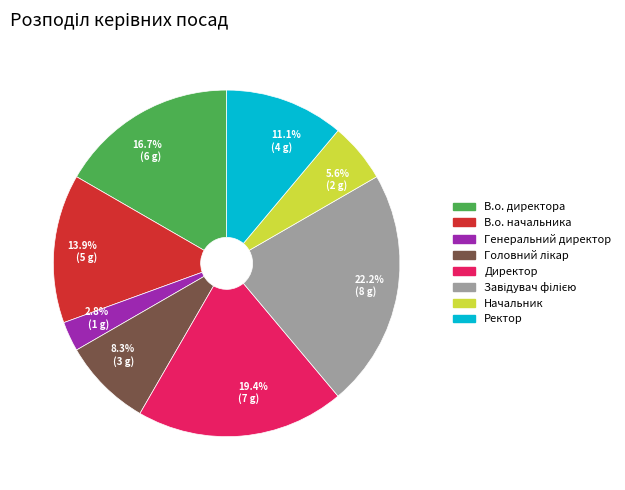

What portion of the pie excludes 22.2% (8 g)?

77.8%